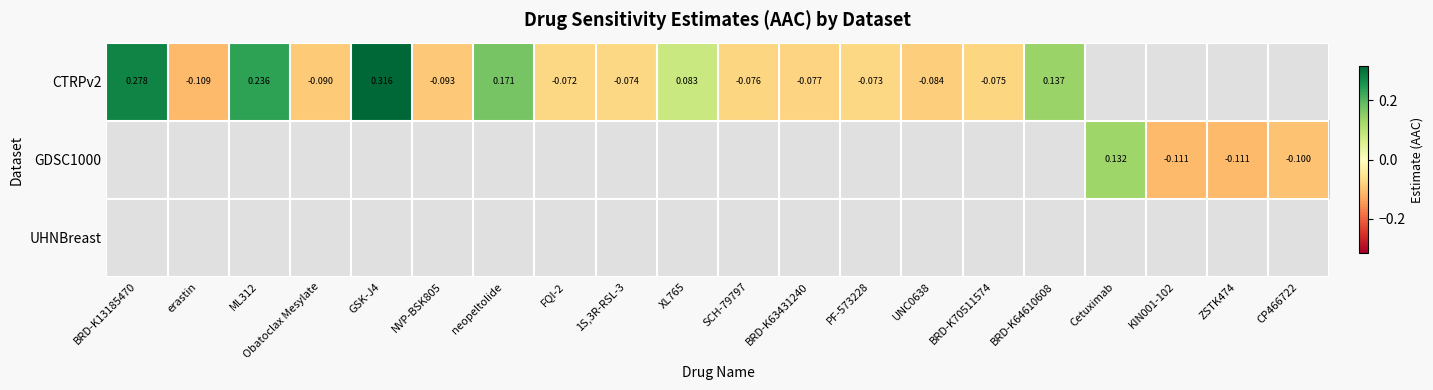

How many series are shown in this chart?

3